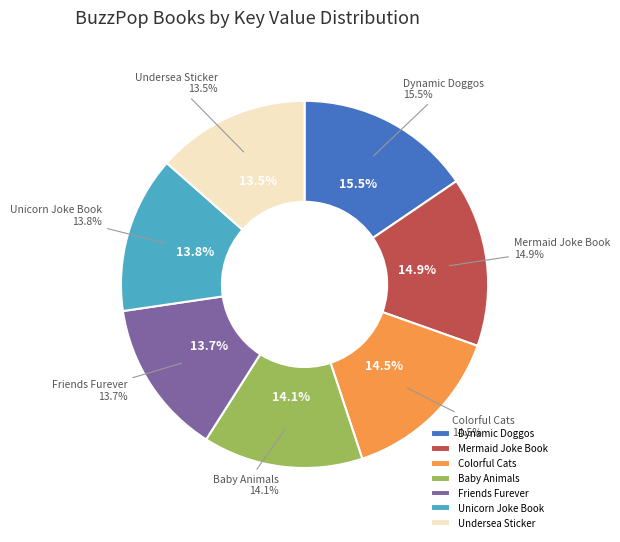

Rank the categories by value from lowest to highest.

Undersea Sticker, Friends Furever, Unicorn Joke Book, Baby Animals, Colorful Cats, Mermaid Joke Book, Dynamic Doggos